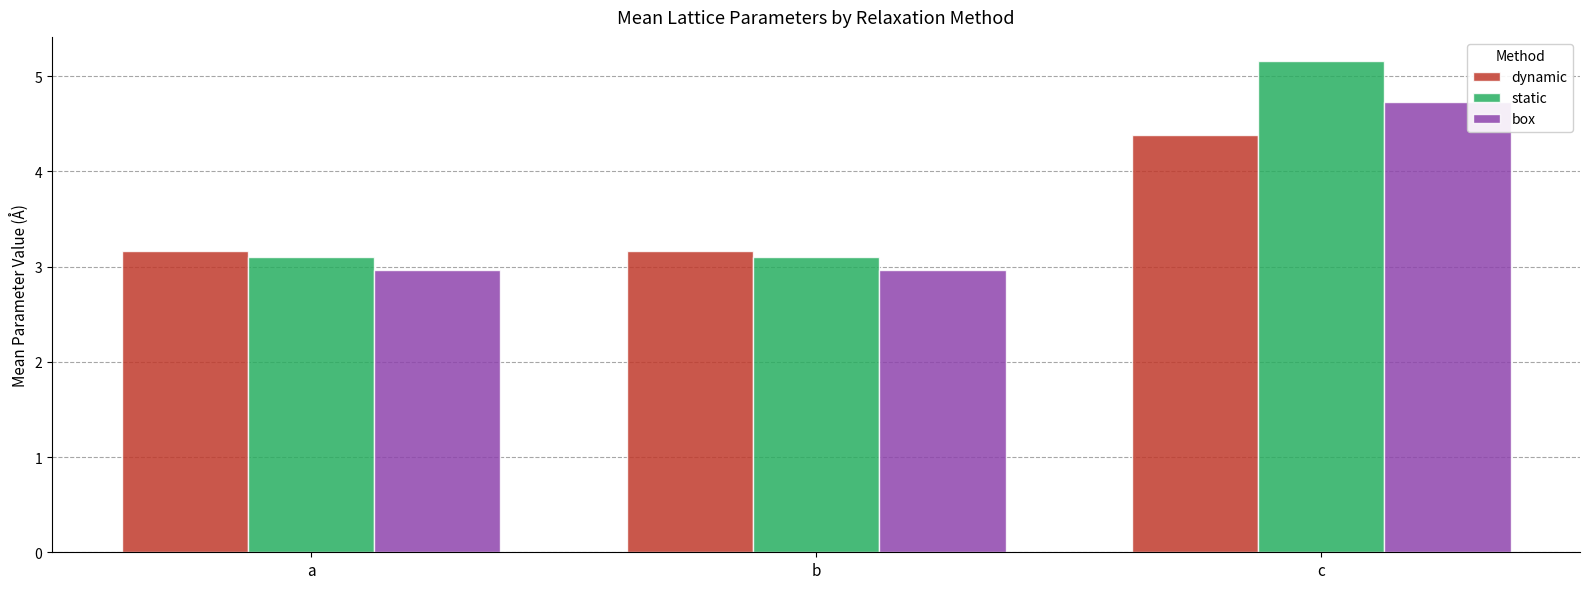

The value of dynamic at b is 3.2. True or false?

True